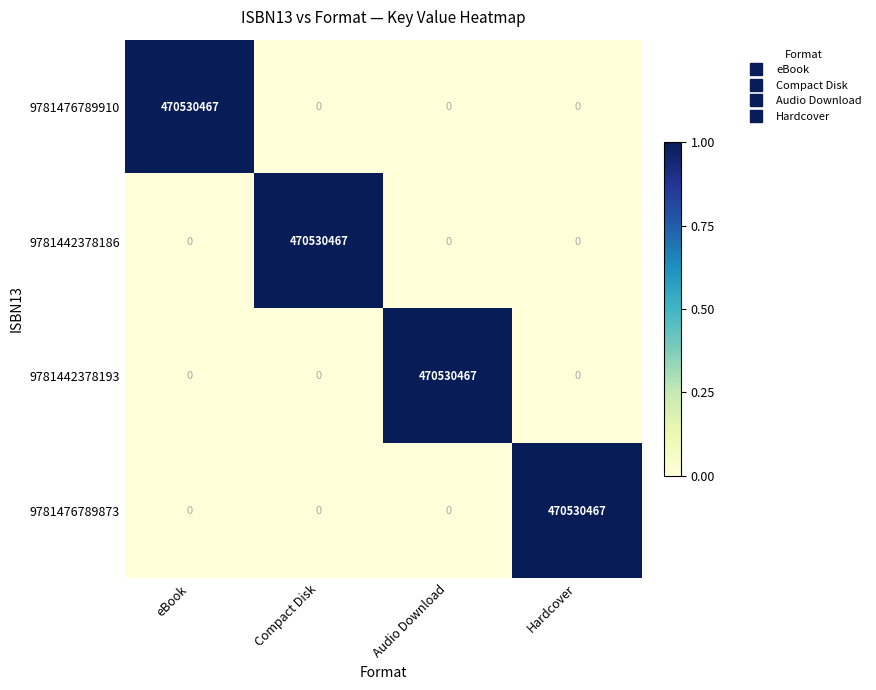

What is the difference between the highest and lowest values at Audio Download?

470530467